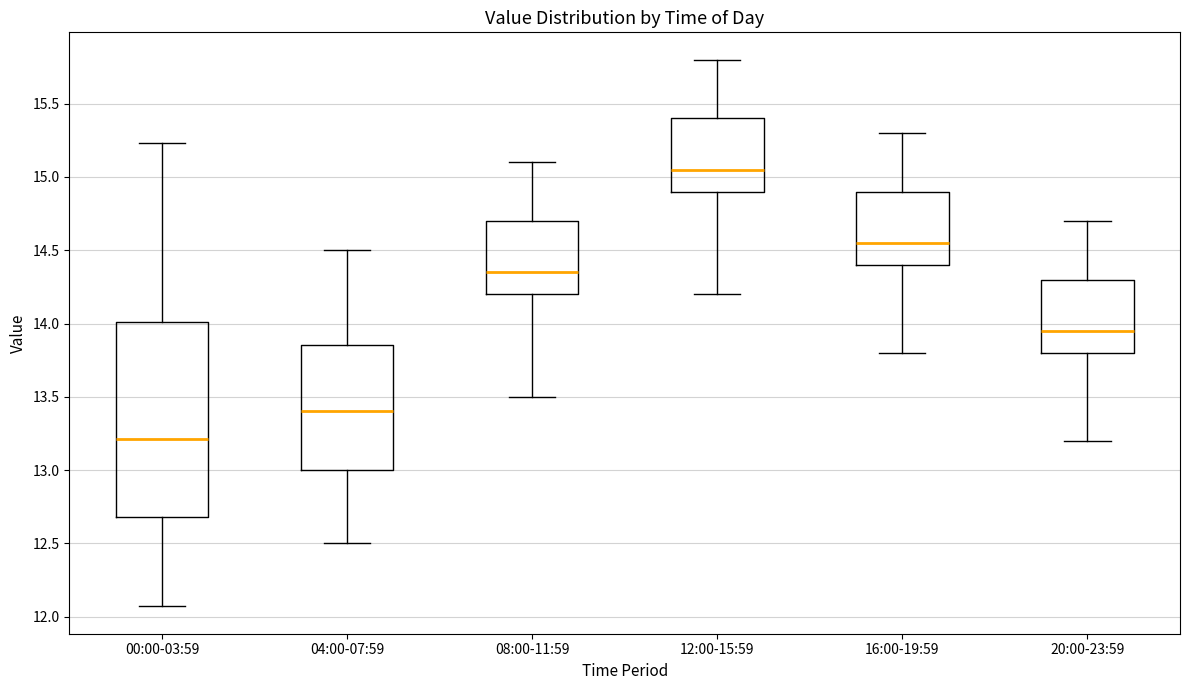

Which box's median line is the lowest?

00:00-03:59